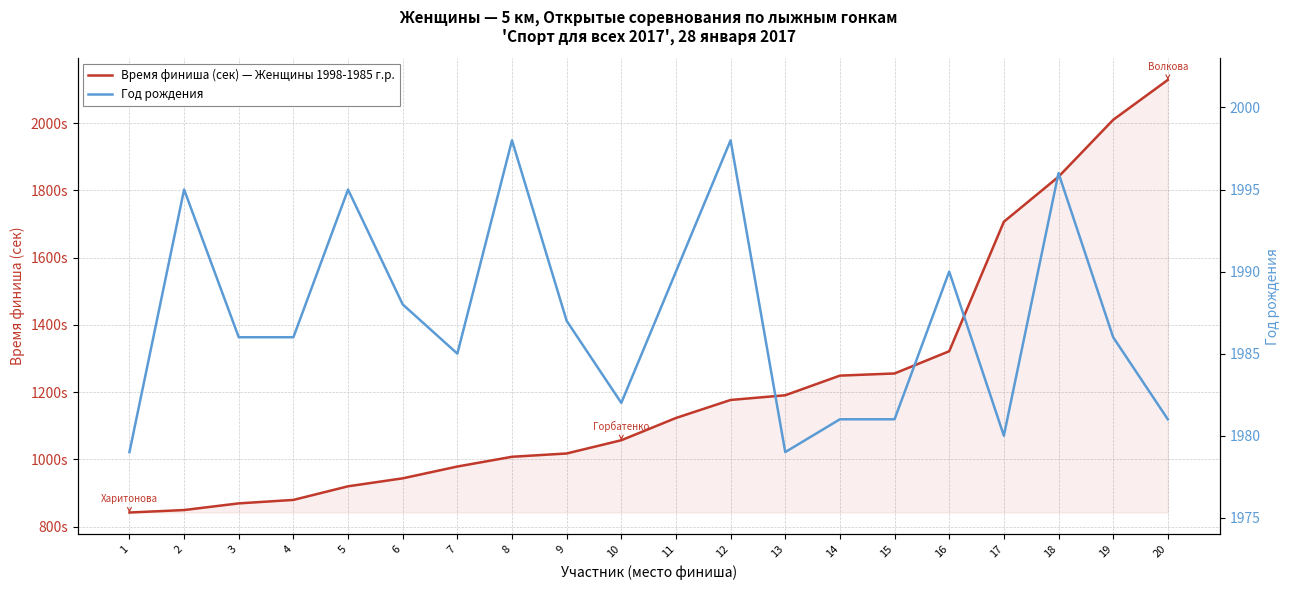

Which series has the widest spread of values?

Время финиша (сек) — Женщины 1998-1985 г.р.